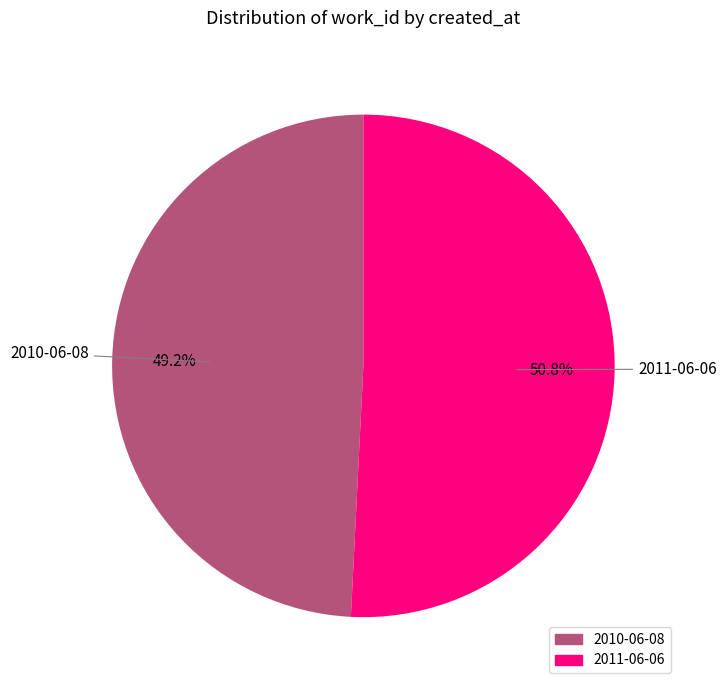

How many slices are in this pie chart?

2